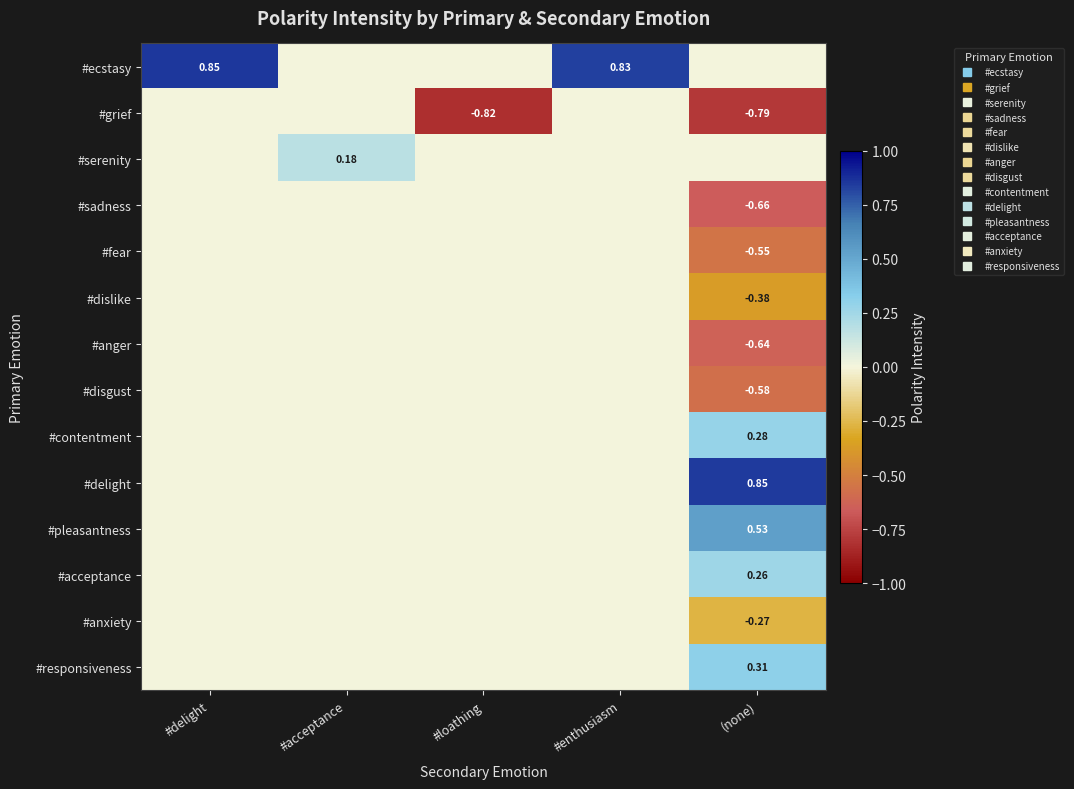

Count the #anxiety values in the range 0 to 1.

4